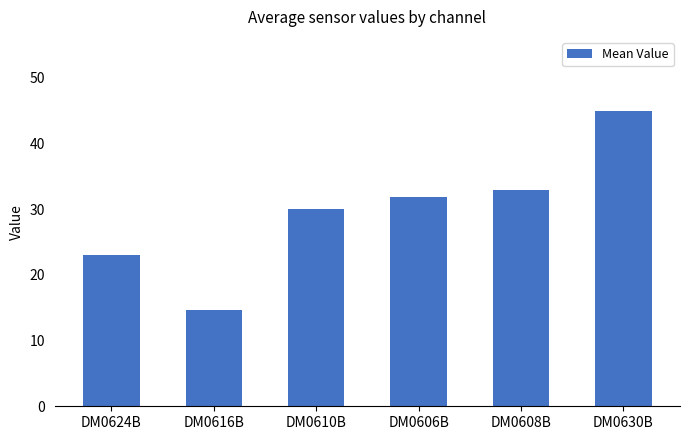

Is it true that the value at DM0610B is 48.7?

False